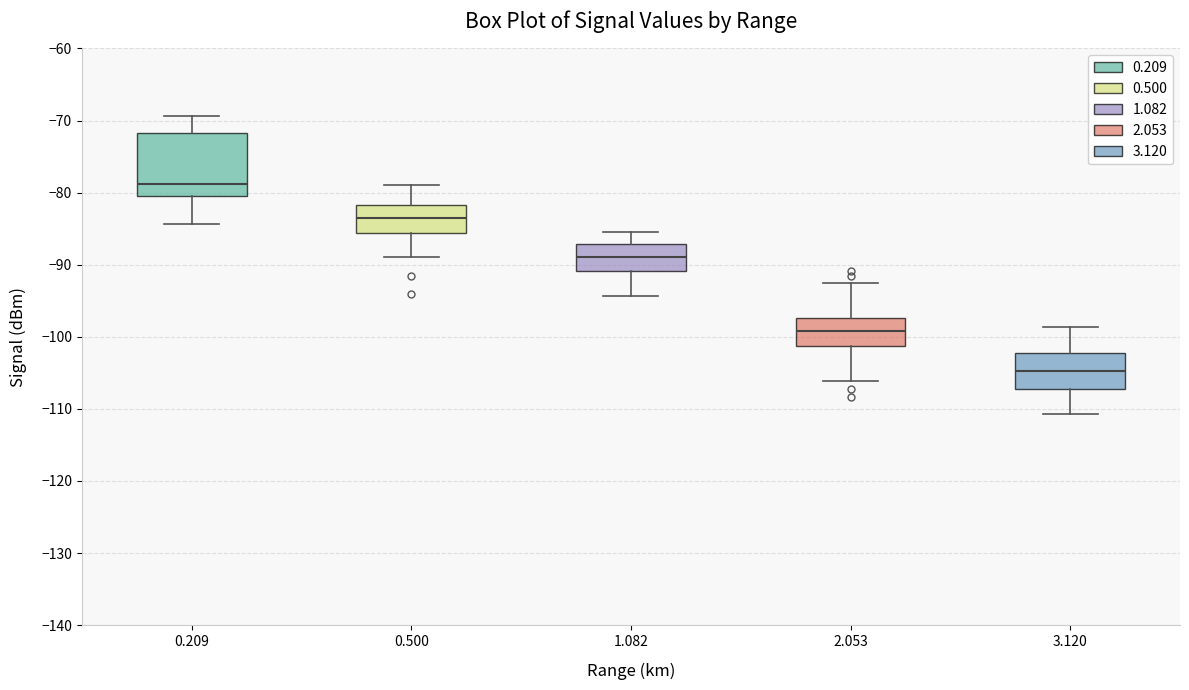

Which box's median line is the lowest?

3.120